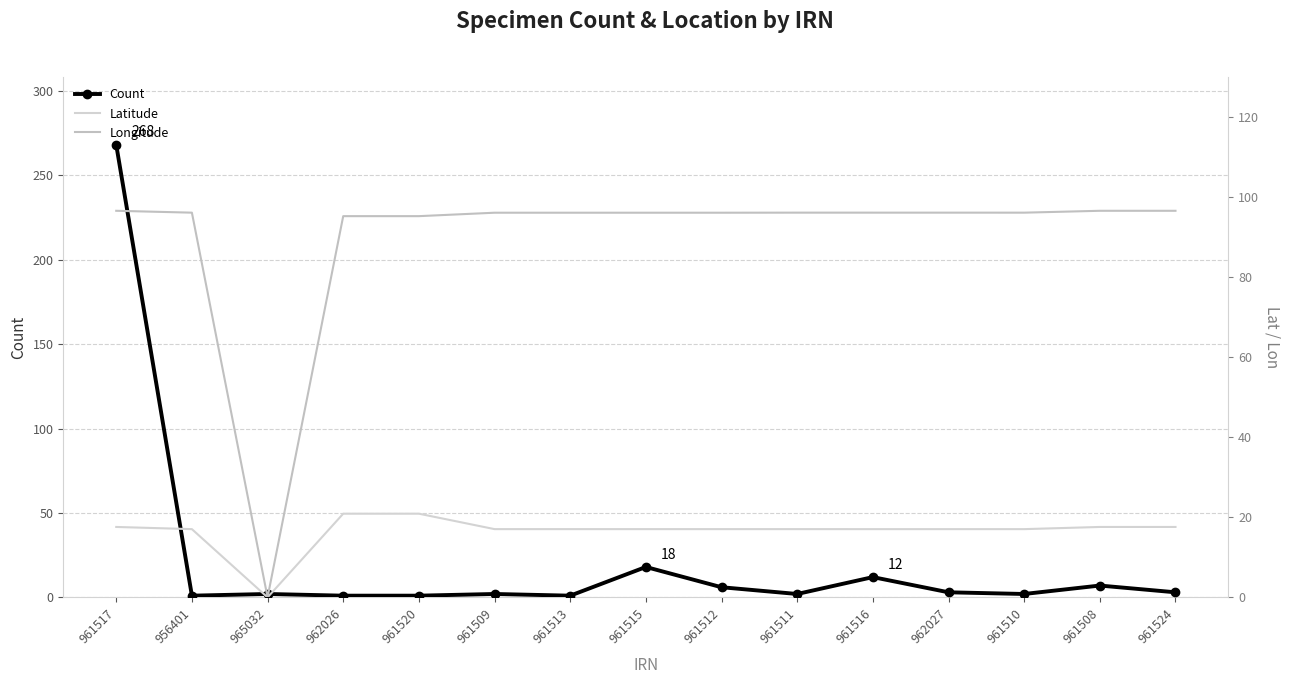

At which label does Count reach its peak?

961517